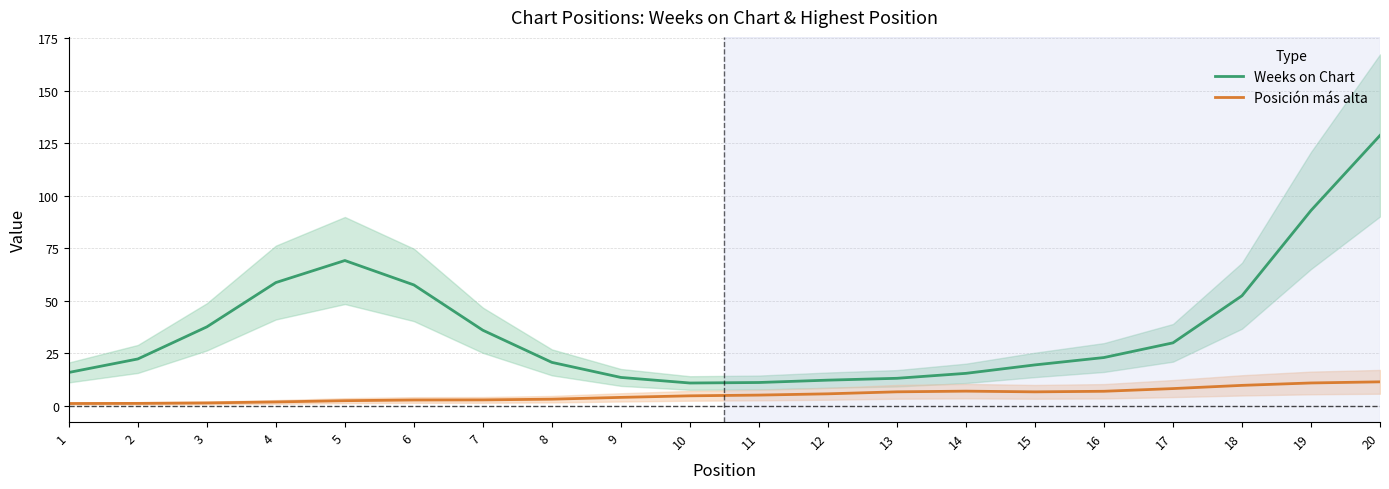

Is it true that Posición más alta equals 8.8 at 12?

False